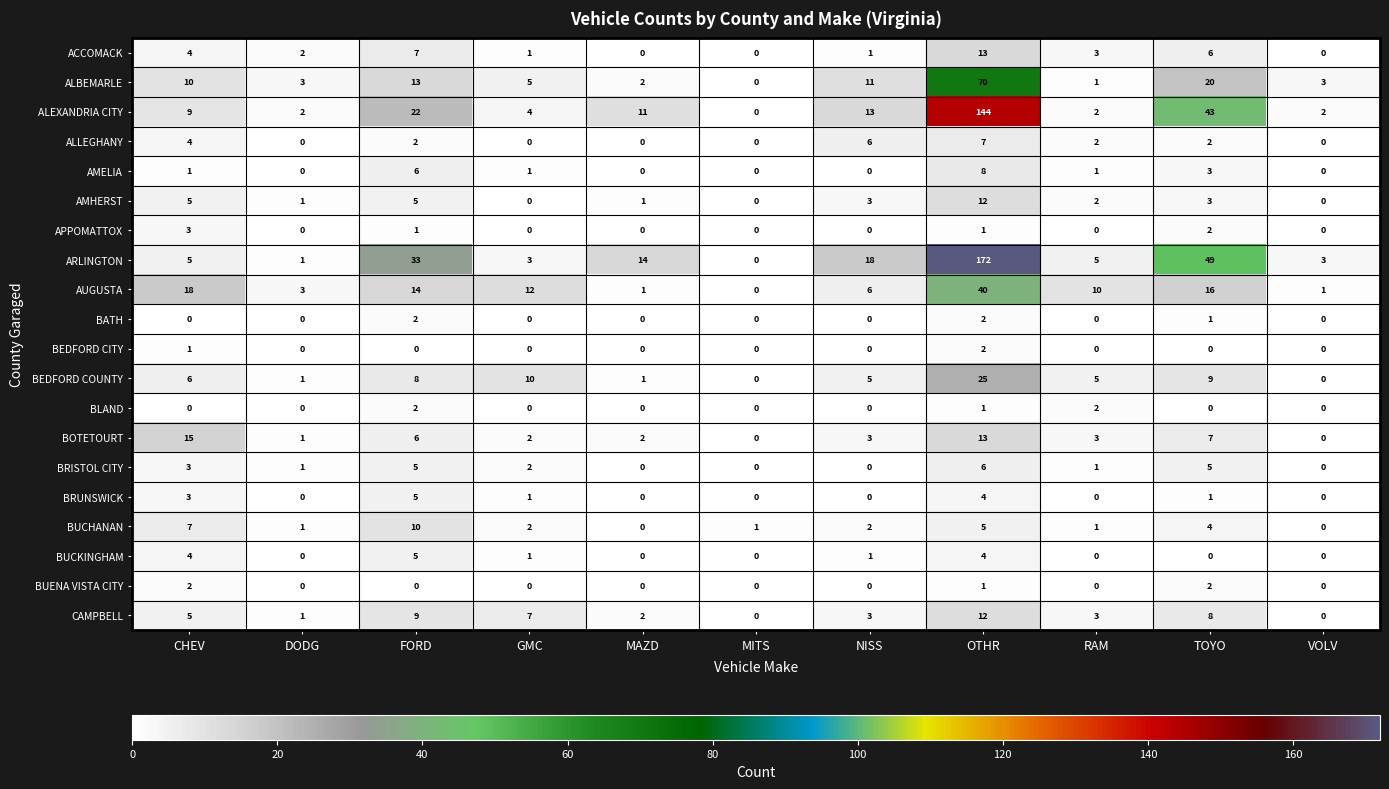

What is the difference between the second highest and minimum values in the ACCOMACK series?

7